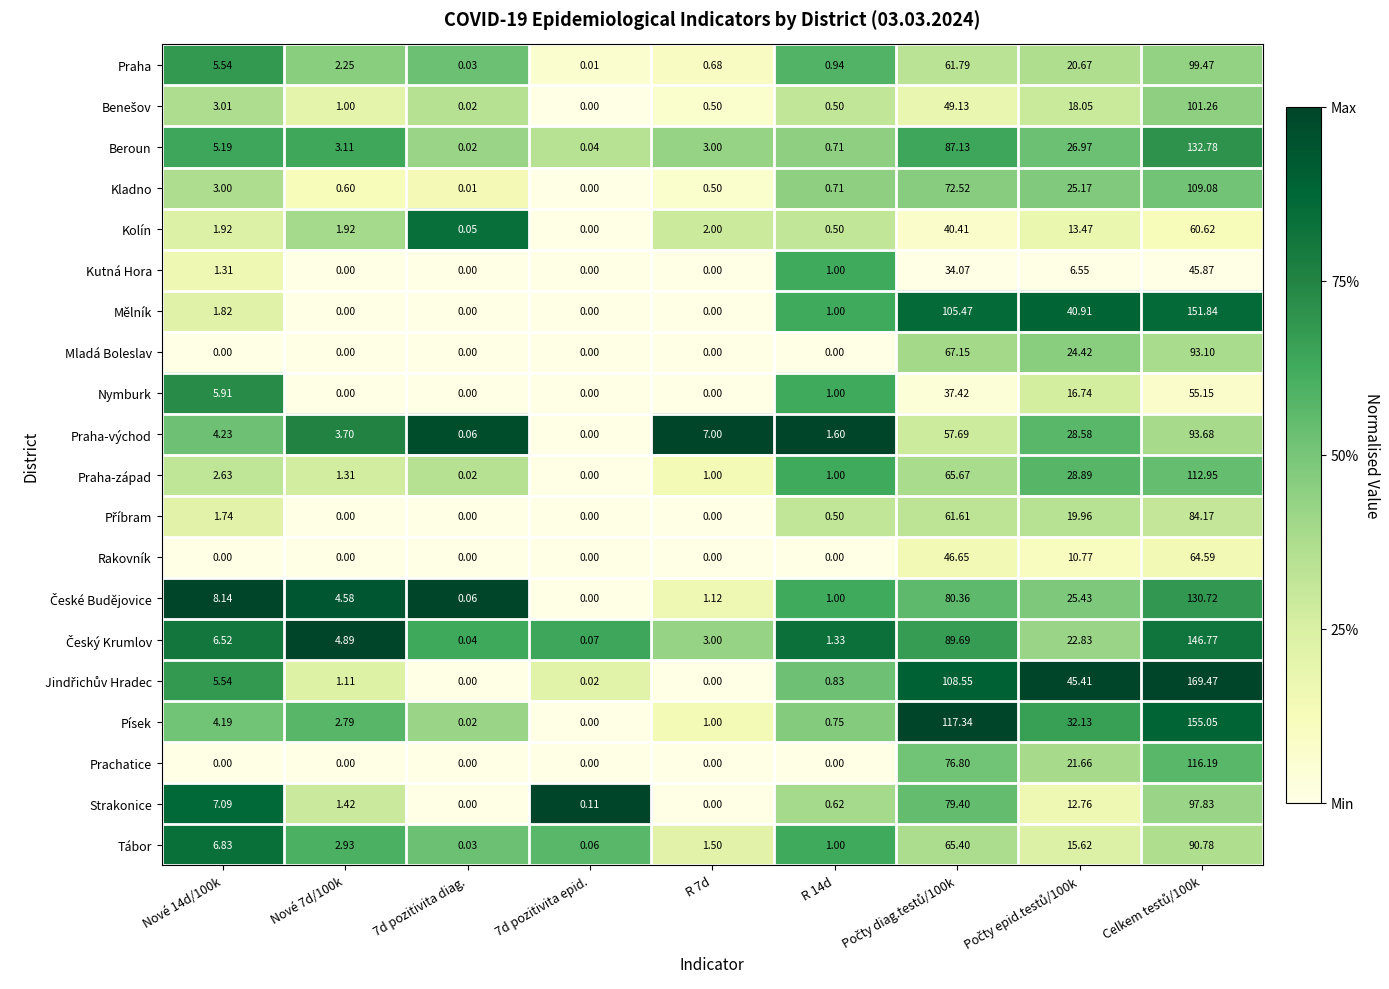

Is the value of Mladá Boleslav at R 14d greater than the value of Mělník at R 14d?

No